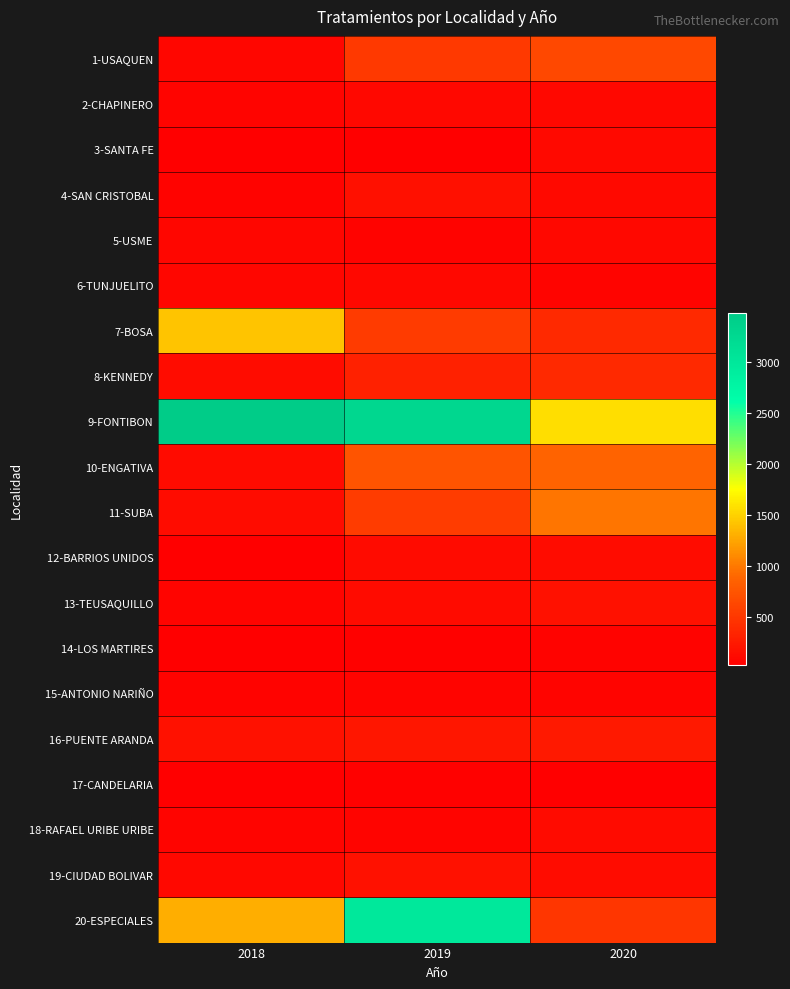

List the series in order of their peak value, lowest first.

17-CANDELARIA, 14-LOS MARTIRES, 15-ANTONIO NARIÑO, 5-USME, 6-TUNJUELITO, 2-CHAPINERO, 3-SANTA FE, 18-RAFAEL URIBE URIBE, 12-BARRIOS UNIDOS, 4-SAN CRISTOBAL, 13-TEUSAQUILLO, 19-CIUDAD BOLIVAR, 16-PUENTE ARANDA, 8-KENNEDY, 1-USAQUEN, 10-ENGATIVA, 11-SUBA, 7-BOSA, 20-ESPECIALES, 9-FONTIBON